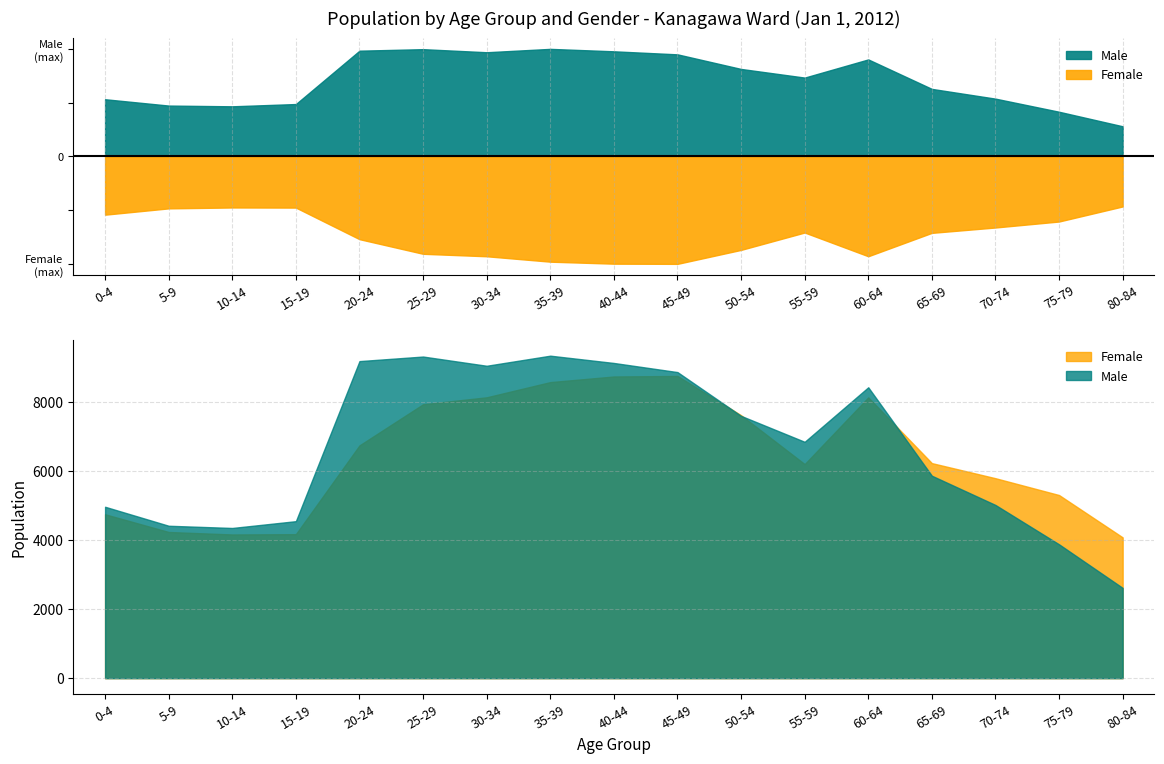

The Male series shows 5751 at 75-79. True or false?

False